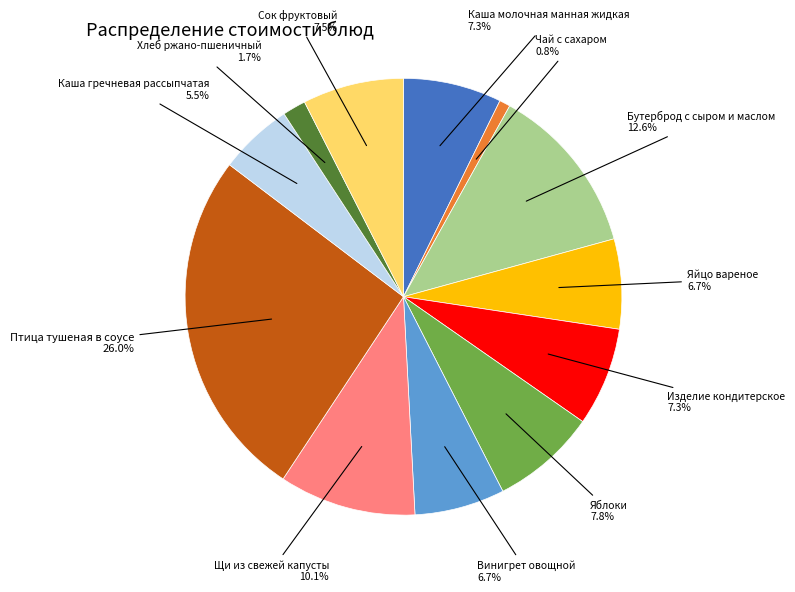

To the nearest percent, what portion does Каша молочная манная жидкая represent?

7%